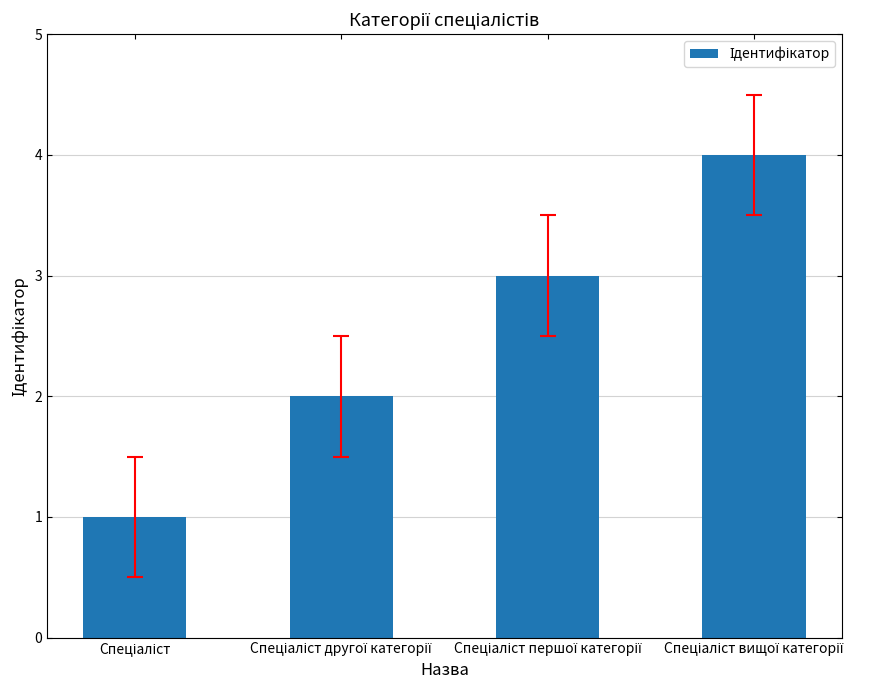

What is the sum of all values?

10